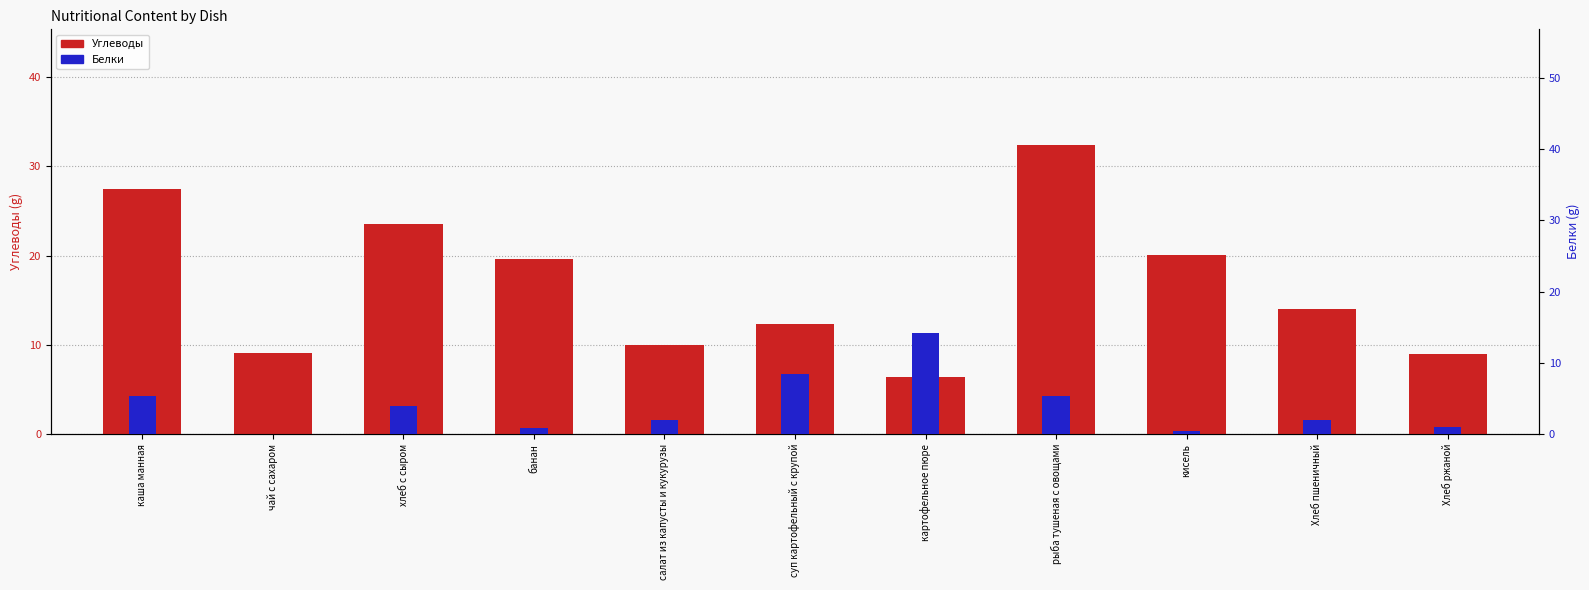

What is the spread (max minus min) of values at Хлеб пшеничный?

12.0